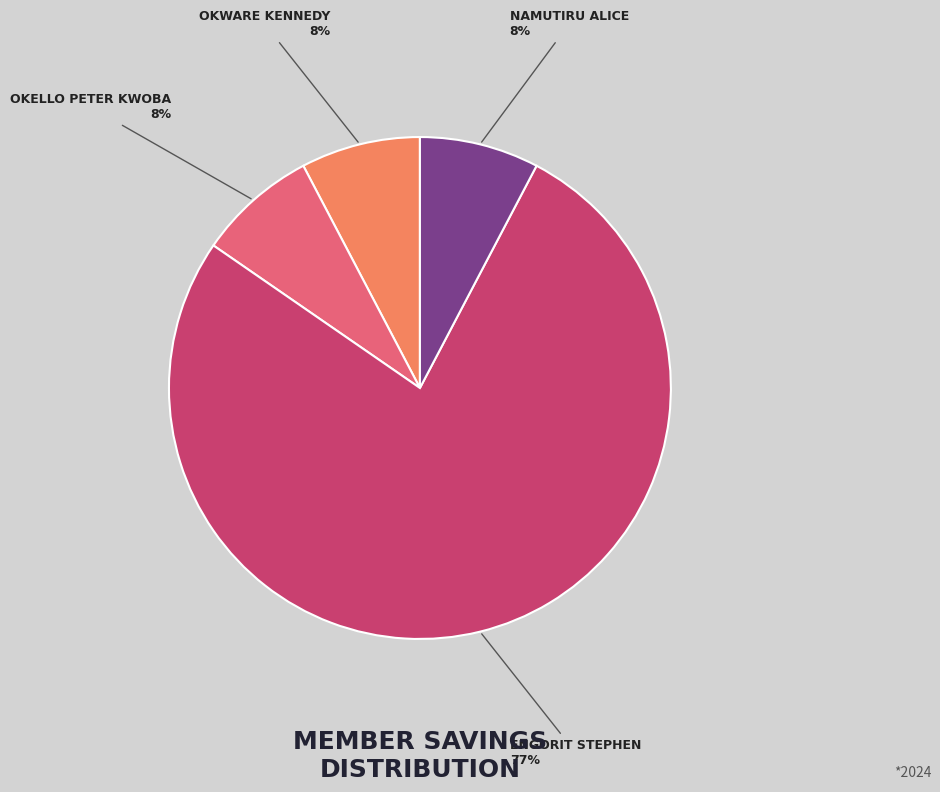

To the nearest percent, what is the average slice percentage?

25%